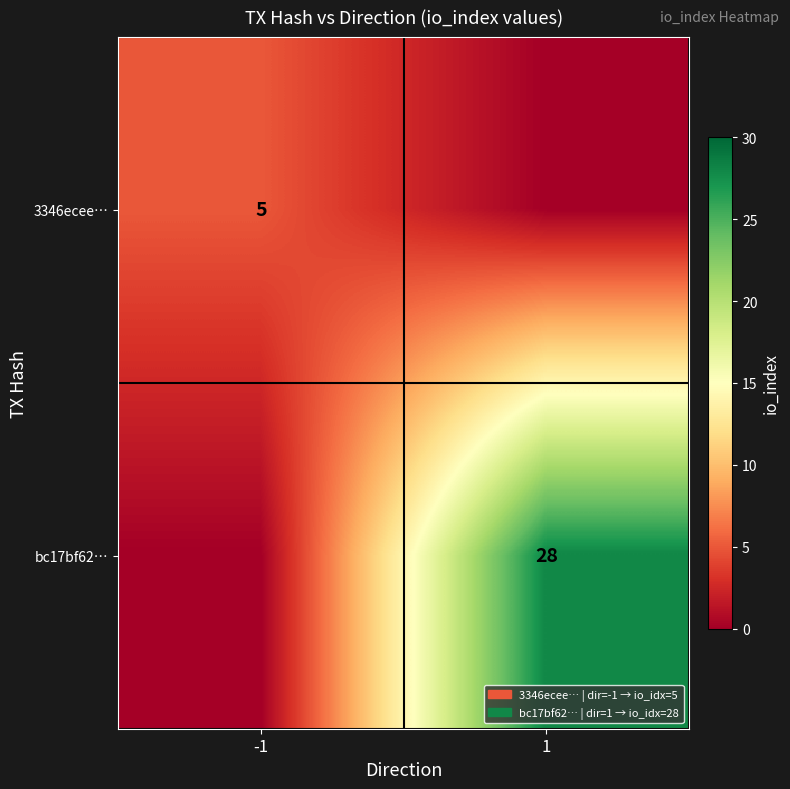

The value of bc17bf62… at 1 is 28. True or false?

True